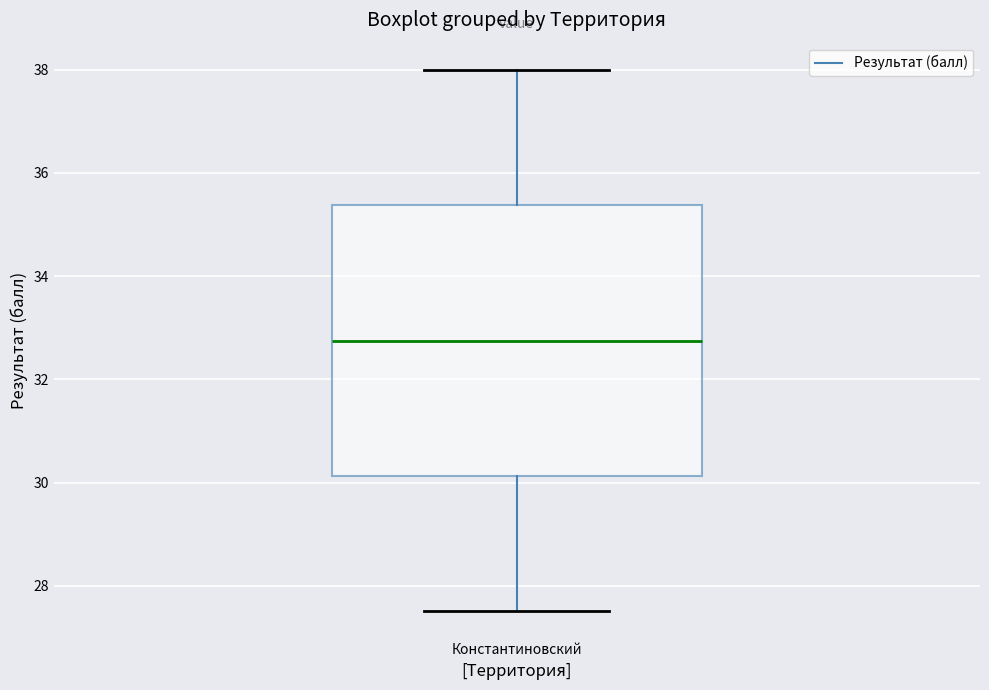

Where does the lower whisker of the box for Константиновский end on the y-axis? The values are not printed on the chart, so give them approximately, as read against the axis.

27.6